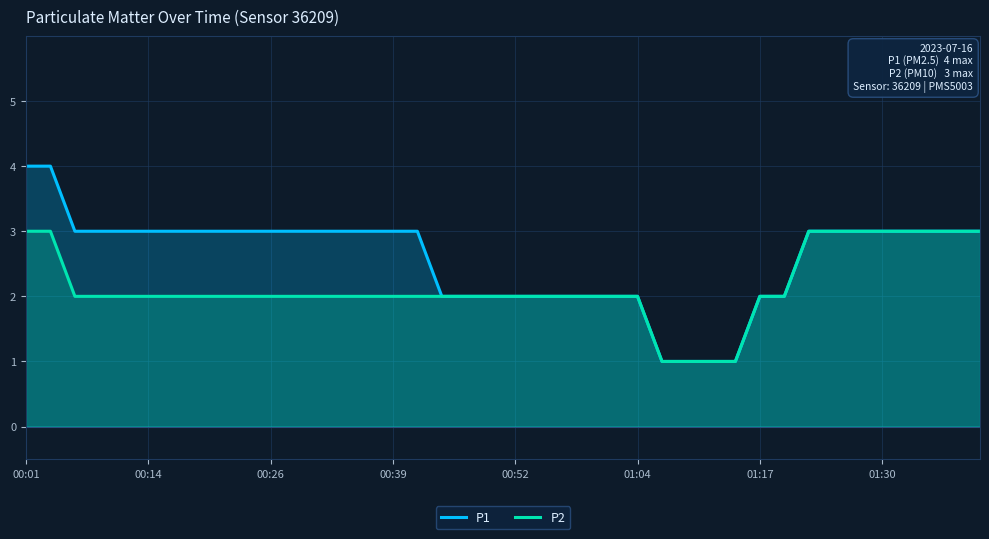

The value of P2 at 01:04 is 1. True or false?

False